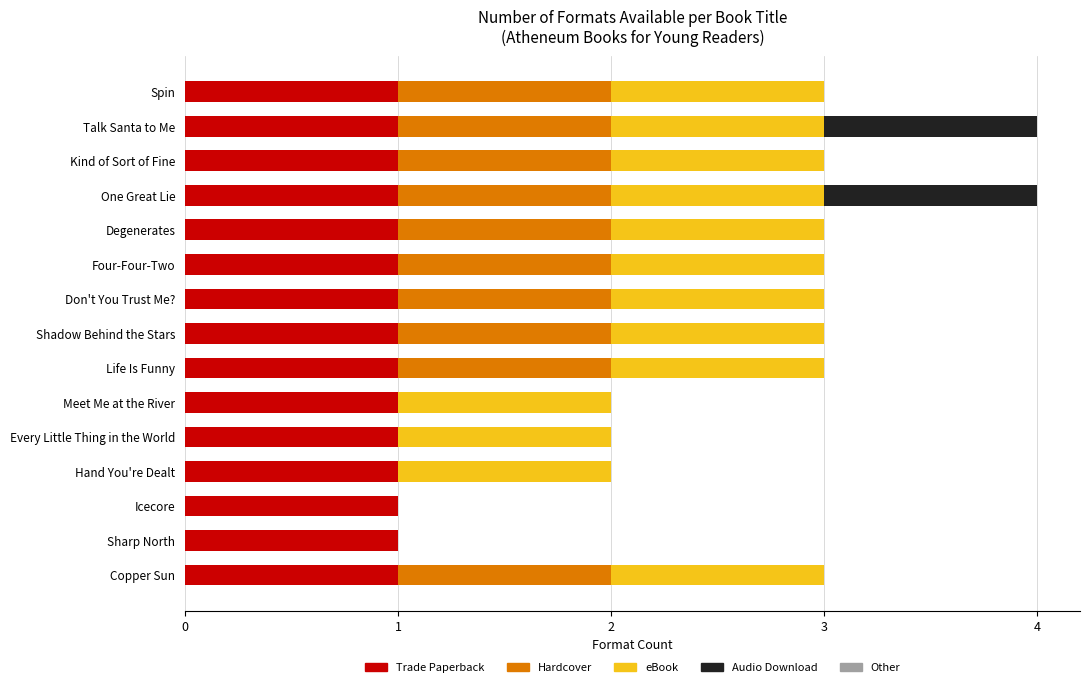

What is the sum of all Trade Paperback values?

15